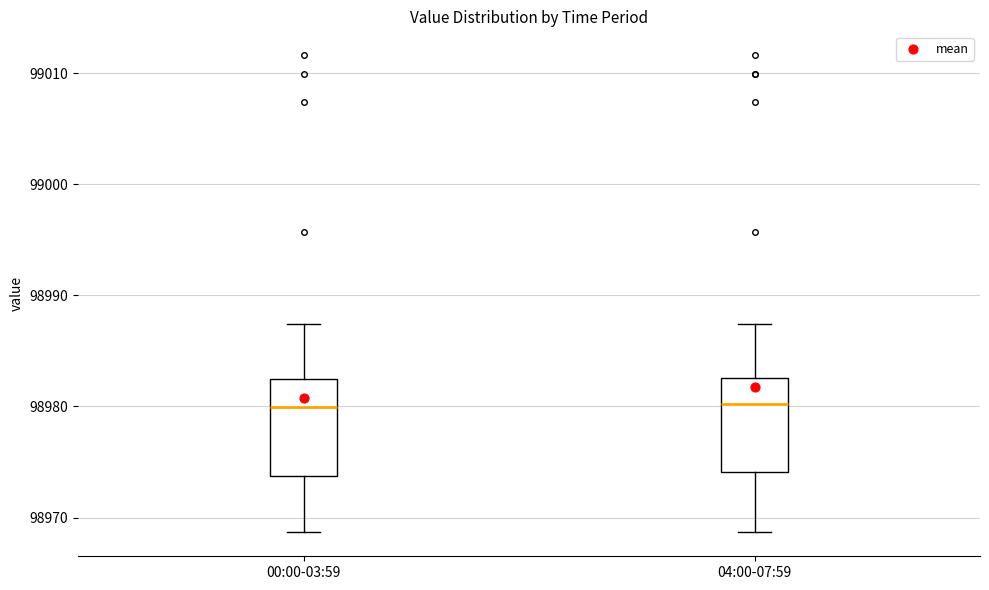

Where is the upper edge of the box for 04:00-07:59 on the y-axis? The values are not printed on the chart, so give them approximately, as read against the axis.

98983